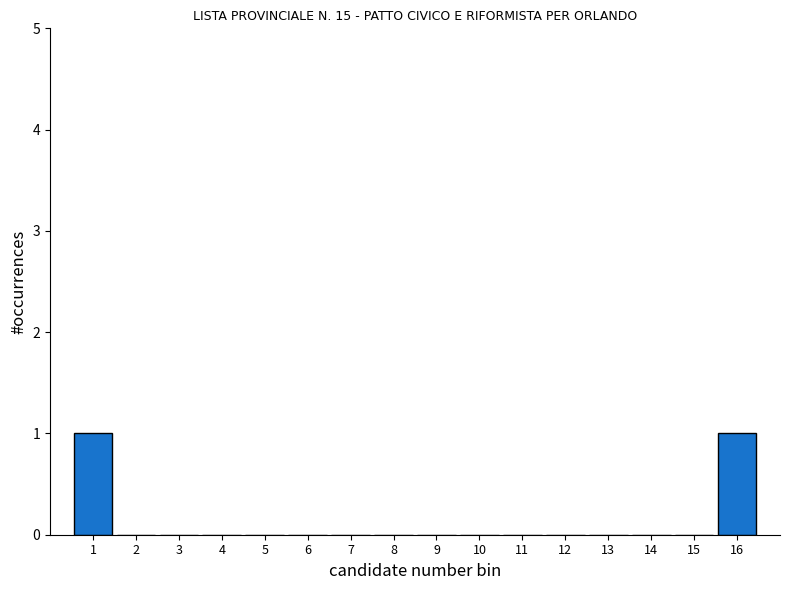

Reading left to right, list every bar in this chart as the range it spans on the x-axis followed by its height. The values are not printed on the chart, so give them approximately, as read against the axis.

0.5 to 1.5: 1
1.5 to 2.5: 0
2.5 to 3.5: 0
3.5 to 4.5: 0
4.5 to 5.5: 0
5.5 to 6.5: 0
6.5 to 7.5: 0
7.5 to 8.5: 0
8.5 to 9.5: 0
9.5 to 10.5: 0
10.5 to 11.5: 0
11.5 to 12.5: 0
12.5 to 13.5: 0
13.5 to 14.5: 0
14.5 to 15.5: 0
15.5 to 16.5: 1